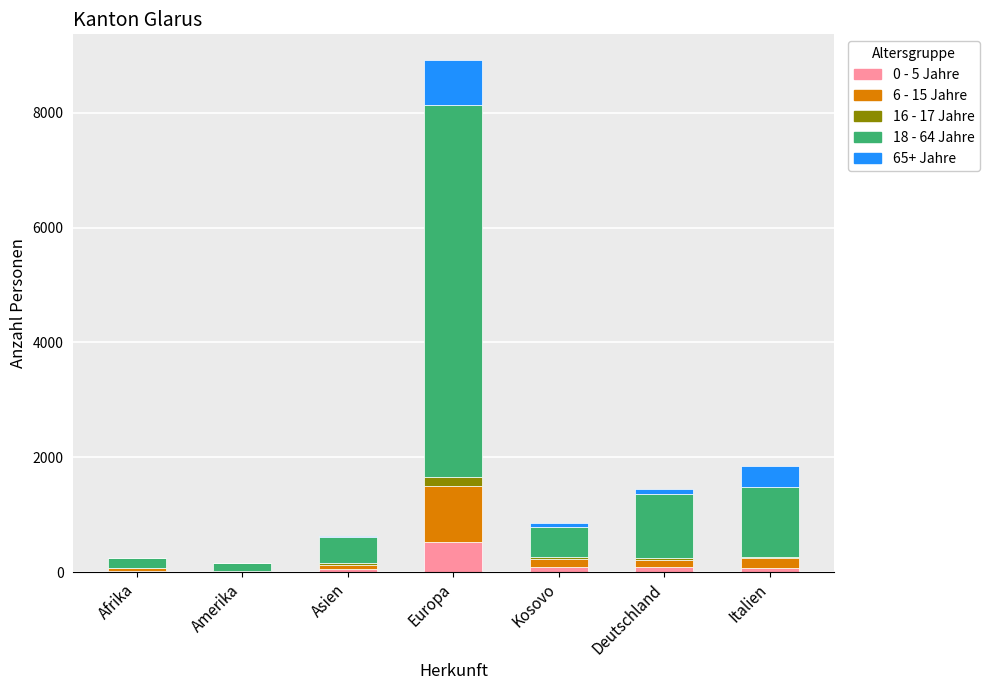

At which category is the sum across all series the highest?

Europa